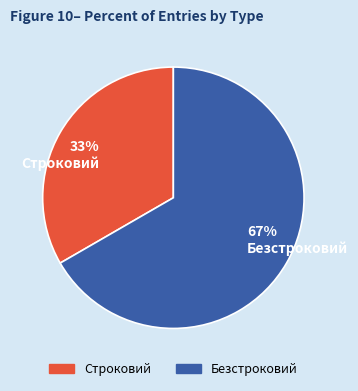

Does Строковий account for over 50% of the chart?

No